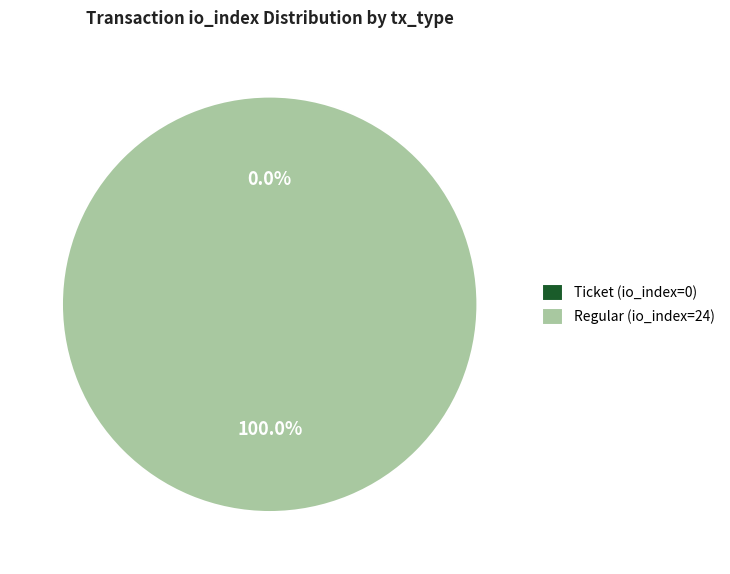

Which has a higher value, Regular (io_index=24) or Ticket (io_index=0)?

Regular (io_index=24)